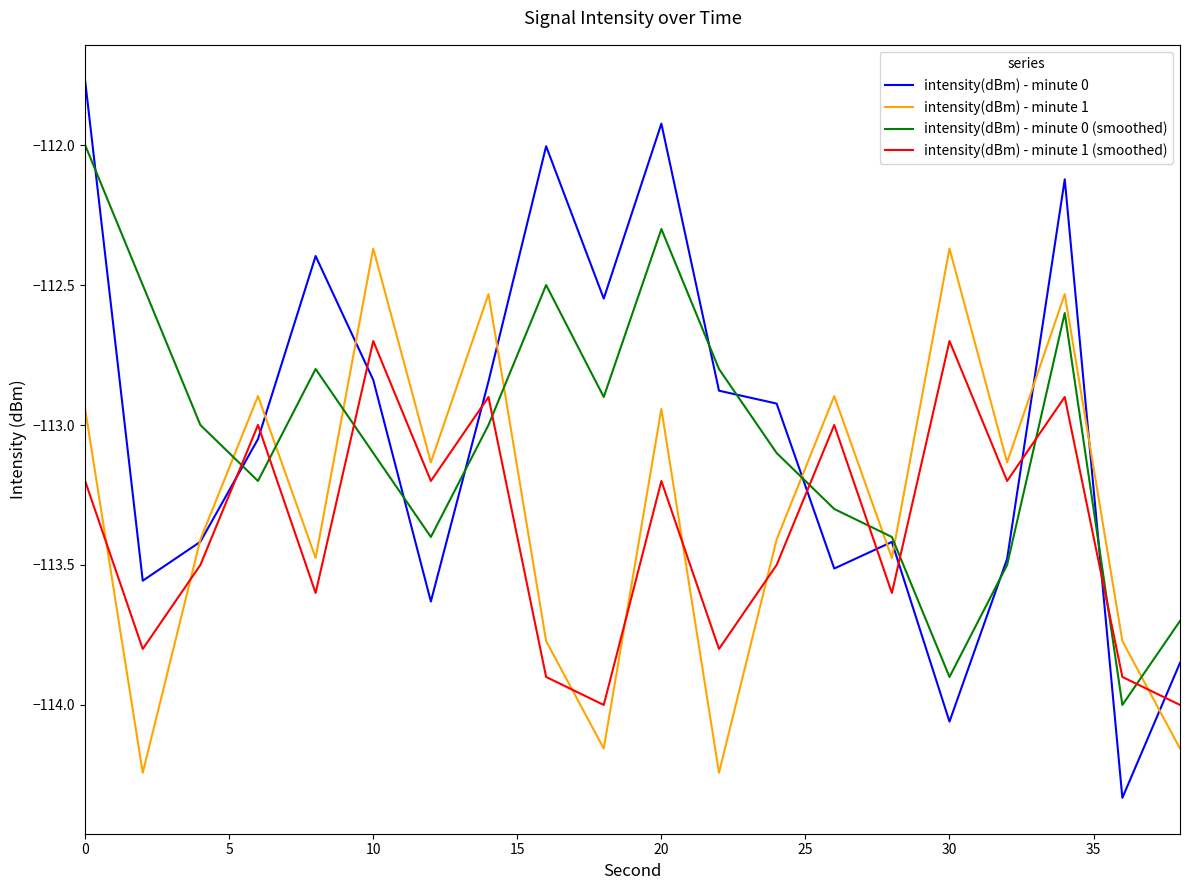

What is the difference between the maximum and second lowest values in the intensity(dBm) - minute 1 series?

1.9